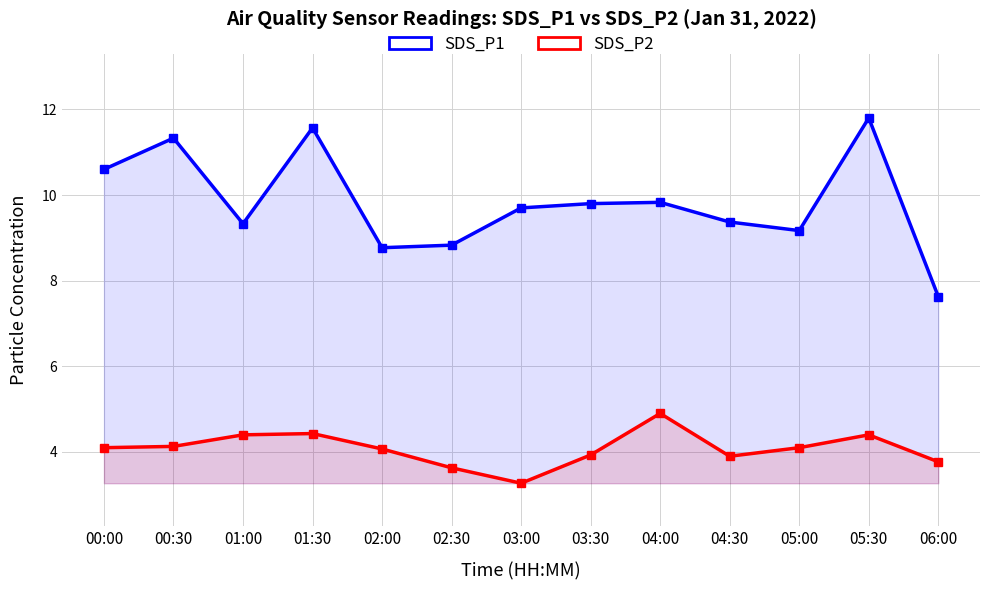

The SDS_P2 series shows 7.4 at 04:00. True or false?

False